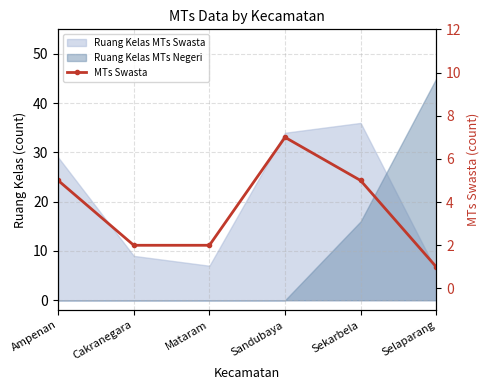

What is the change in value from Ampenan to Cakranegara?

-3